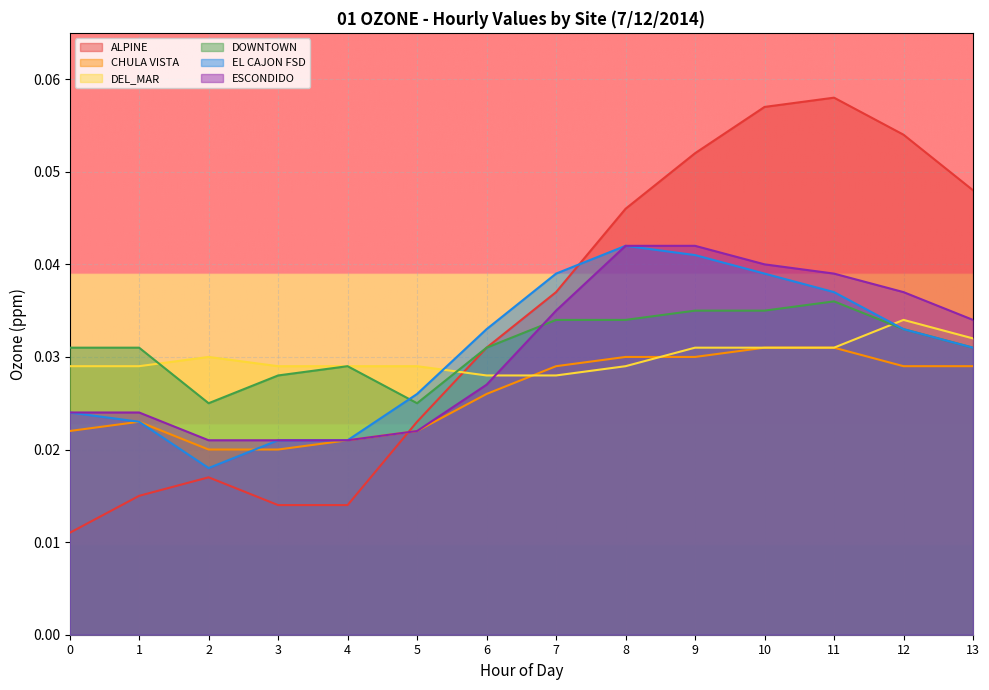

How many times do DEL_MAR and ALPINE cross each other?

1